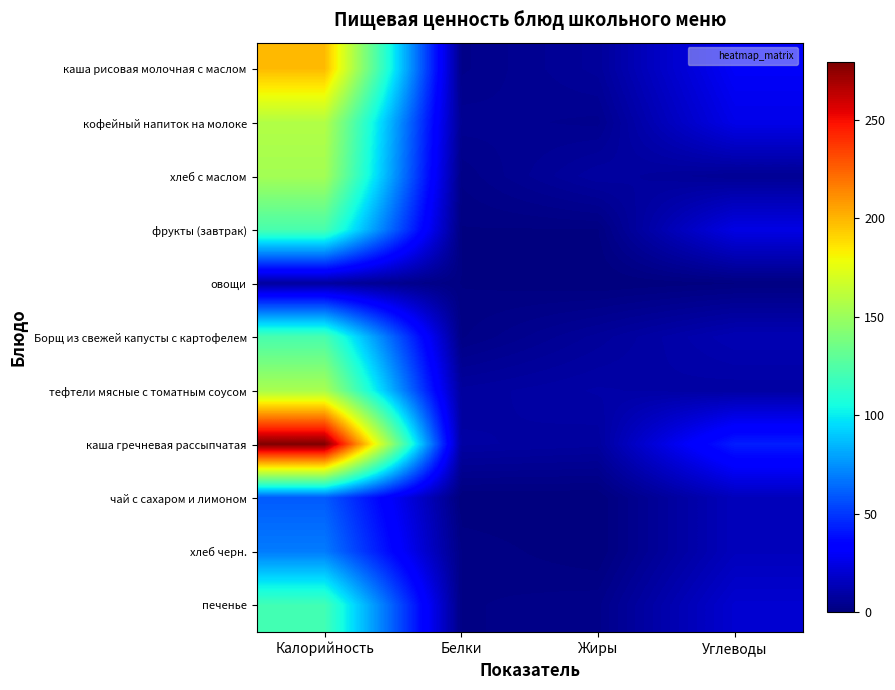

What is the total value across all series at Белки?

35.5